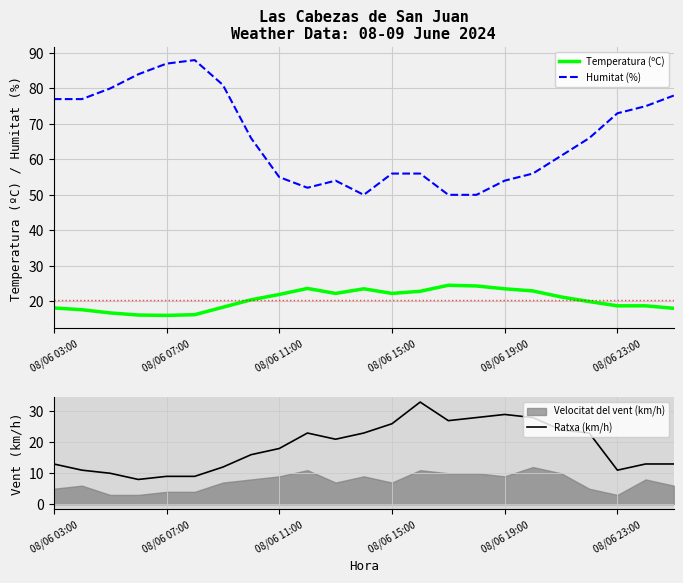

How many intersections are there between Ratxa (km/h) and Temperatura (ºC)?

2